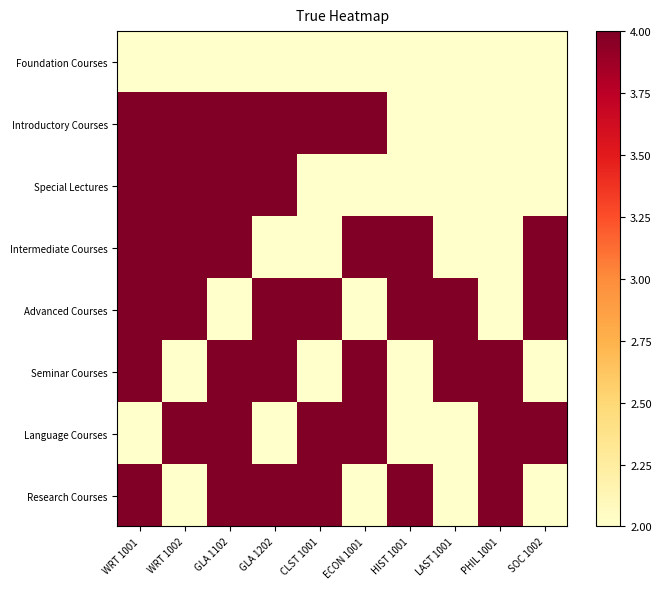

Between WRT 1001 and GLA 1102, which series saw the biggest shift?

Advanced Courses